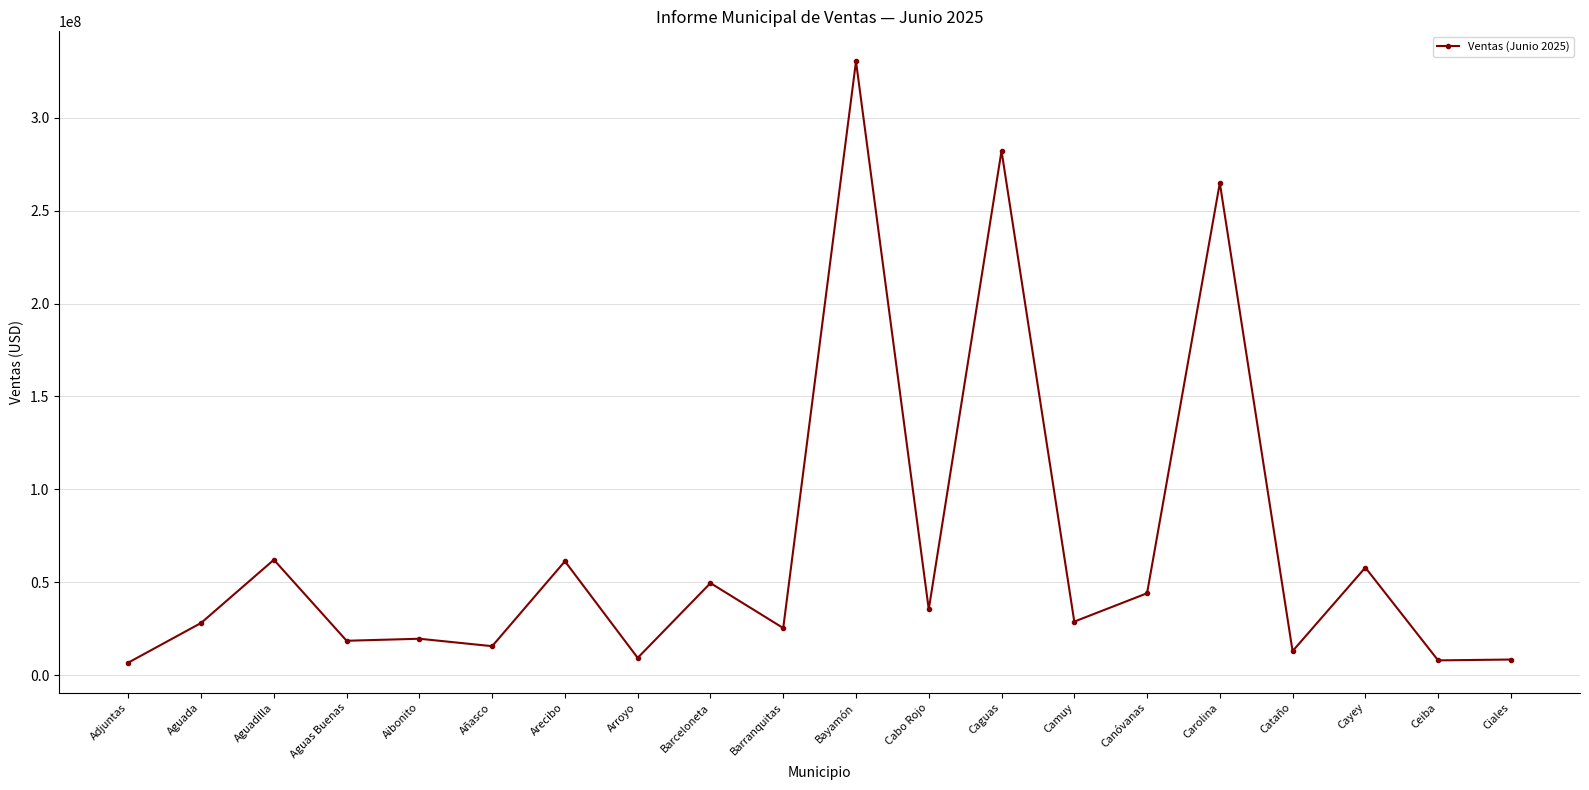

The chart shows a value of 17133197.0 at Aguadilla. True or false?

False